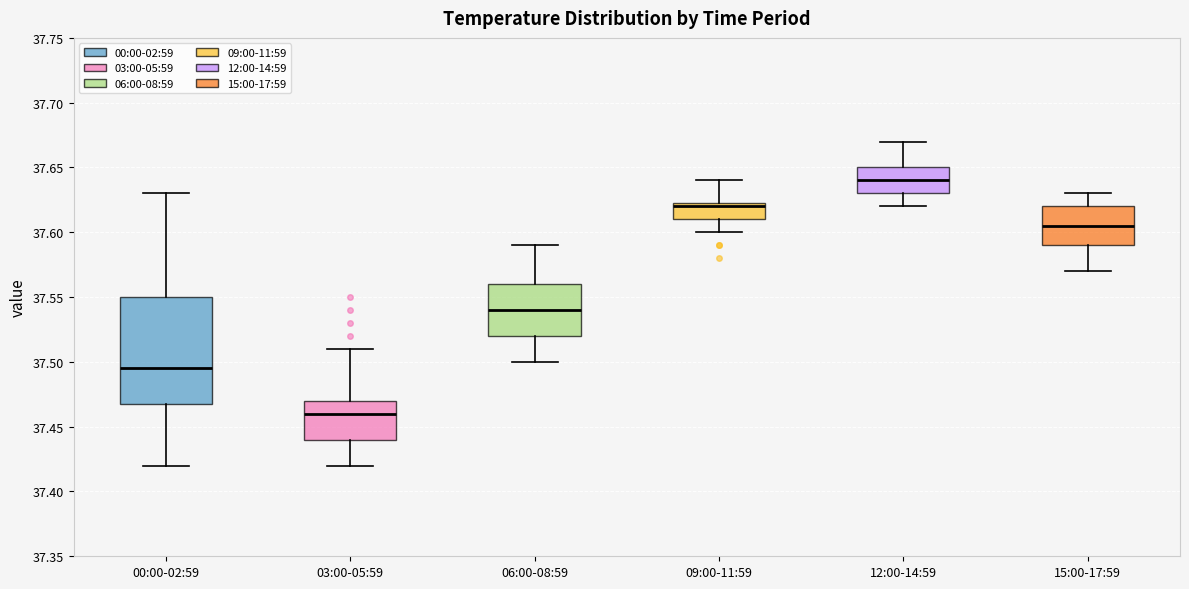

Reading left to right, transcribe this box plot: for each box, give where its median line is, the range the box spans, and where its two whiskers end, as read against the y-axis. The values are not printed on the chart, so give them approximately, as read against the axis.

00:00-02:59: median 37.495, box 37.470 to 37.550, whiskers 37.420 to 37.630
03:00-05:59: median 37.460, box 37.440 to 37.470, whiskers 37.420 to 37.510
06:00-08:59: median 37.540, box 37.520 to 37.560, whiskers 37.500 to 37.590
09:00-11:59: median 37.620, box 37.610 to 37.625, whiskers 37.600 to 37.640
12:00-14:59: median 37.640, box 37.630 to 37.650, whiskers 37.620 to 37.670
15:00-17:59: median 37.605, box 37.590 to 37.620, whiskers 37.570 to 37.630